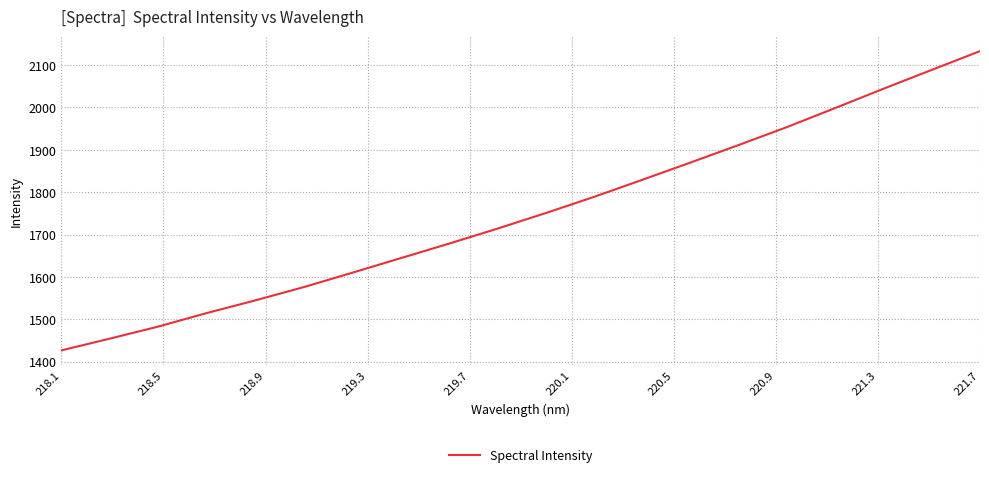

What is the smallest value displayed?

1426.7